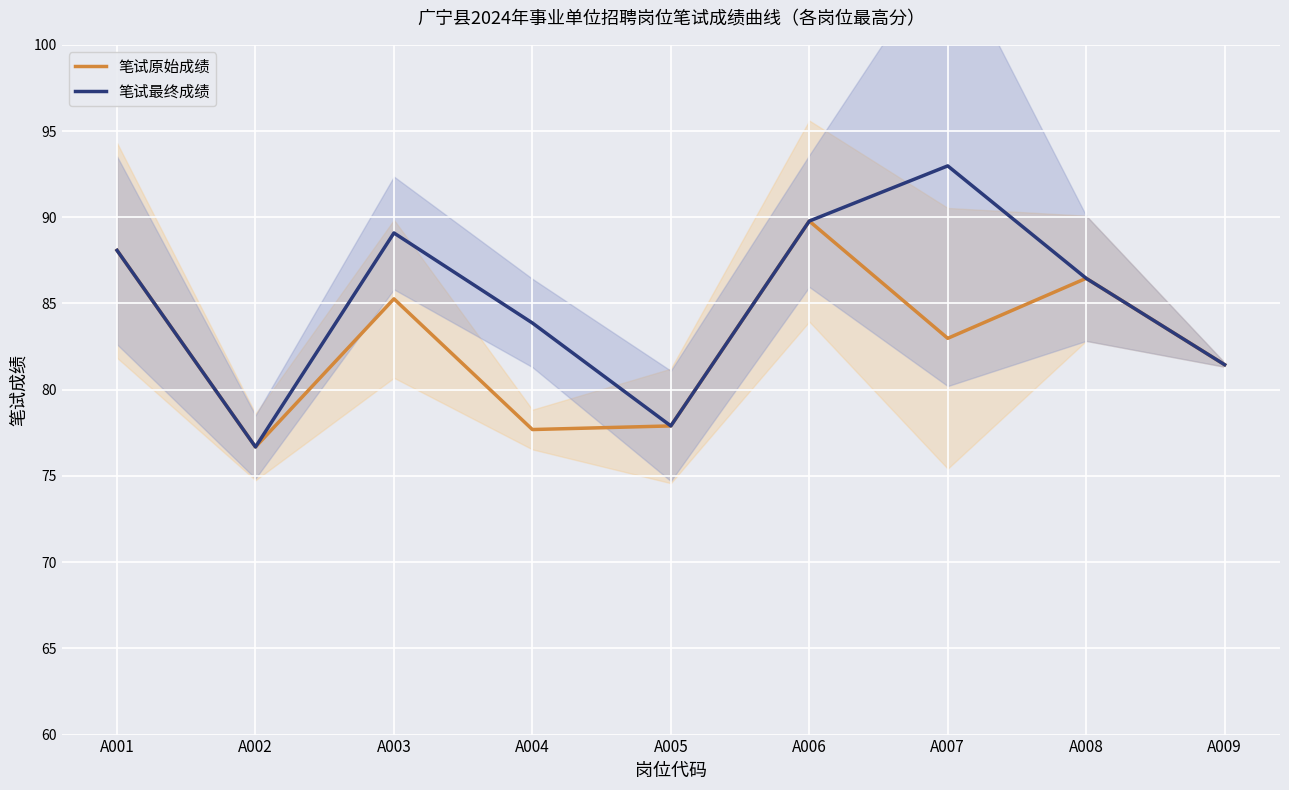

The value of 笔试最终成绩 at A002 is 76.7. True or false?

True